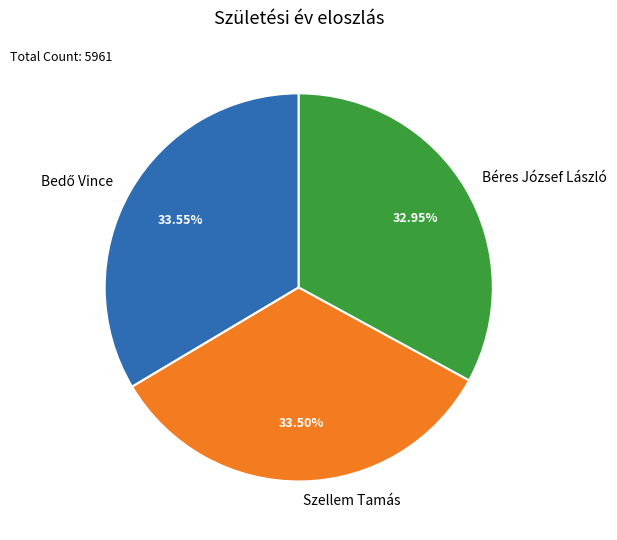

Which slice is the smallest?

Béres József László